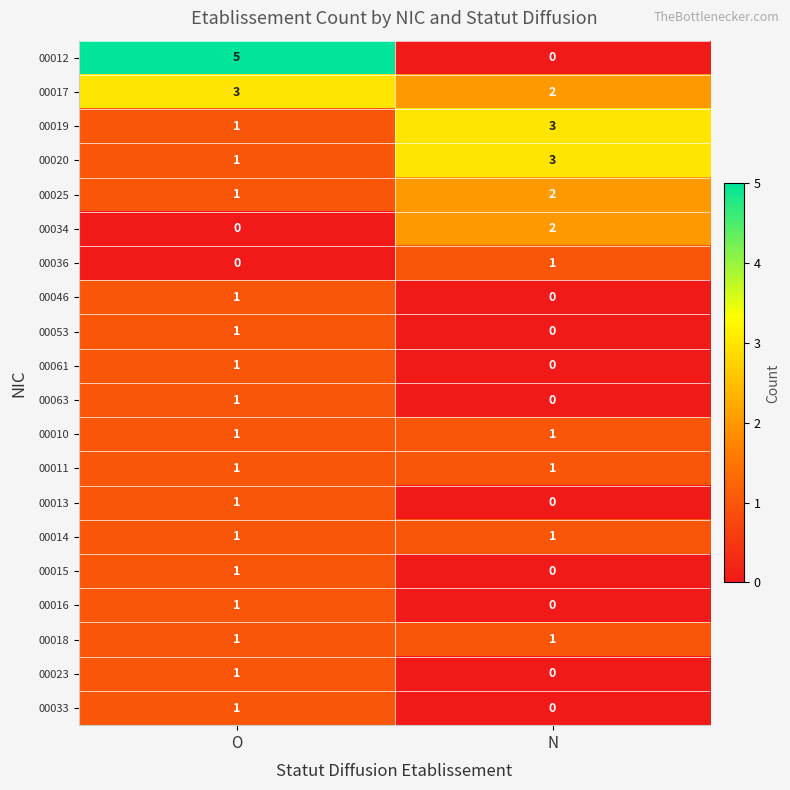

The 00011 series shows 2 at N. True or false?

False